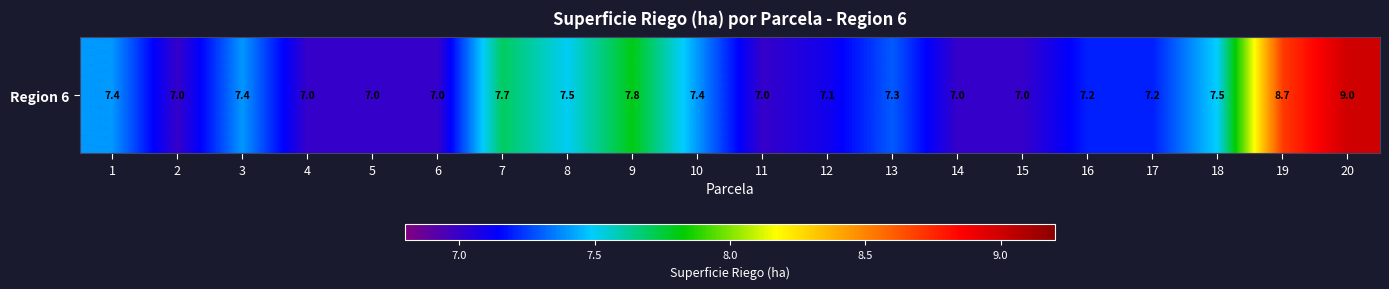

True or false: the data shows 7.5 at 8.

True